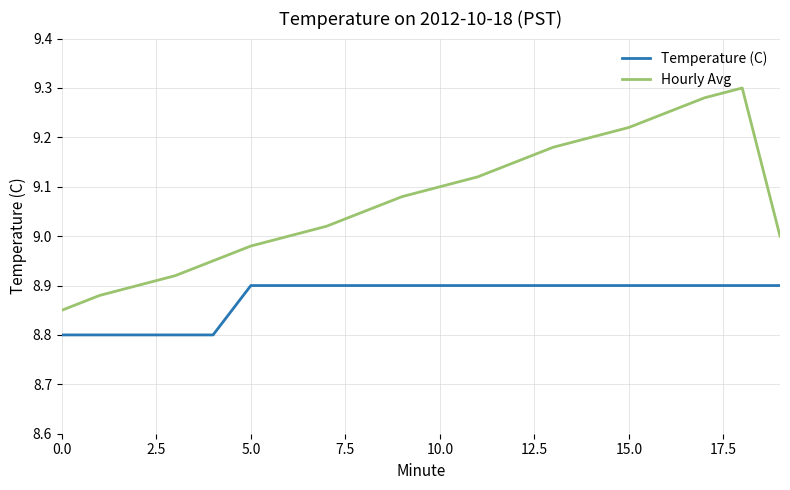

Which series has the widest spread of values?

Hourly Avg